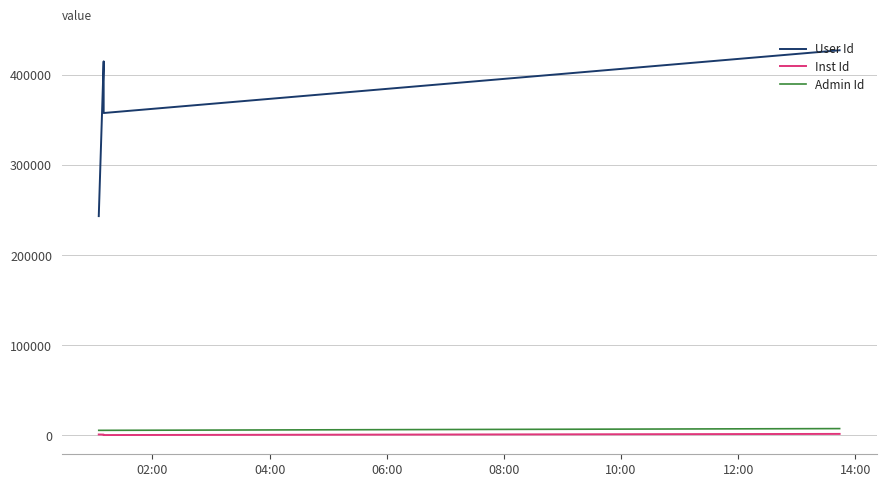

Does the chart have visible grid lines?

Yes